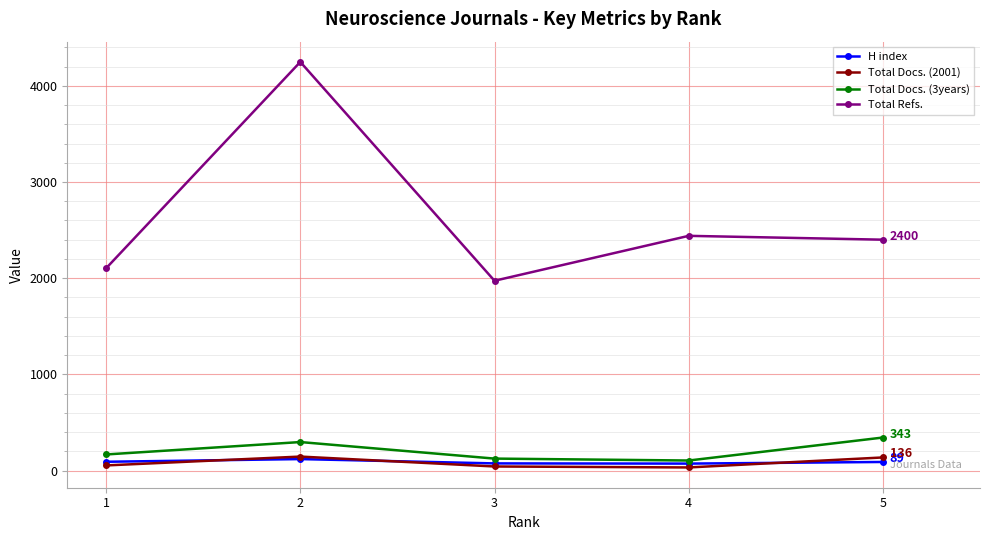

How many interior local peaks does the Total Docs. (3years) series have?

1